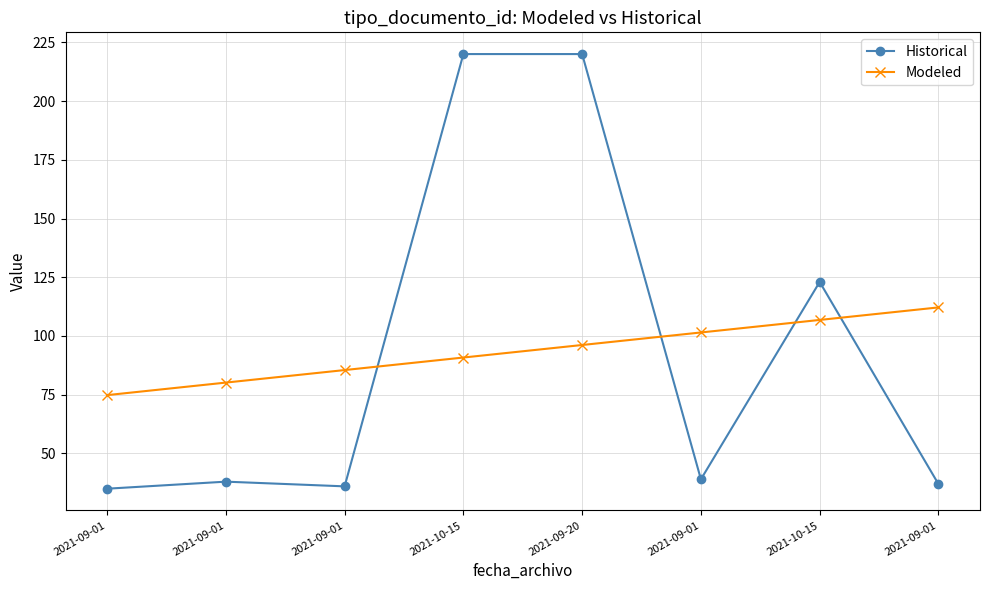

The Historical series shows 38.0 at 2021-09-01. True or false?

True